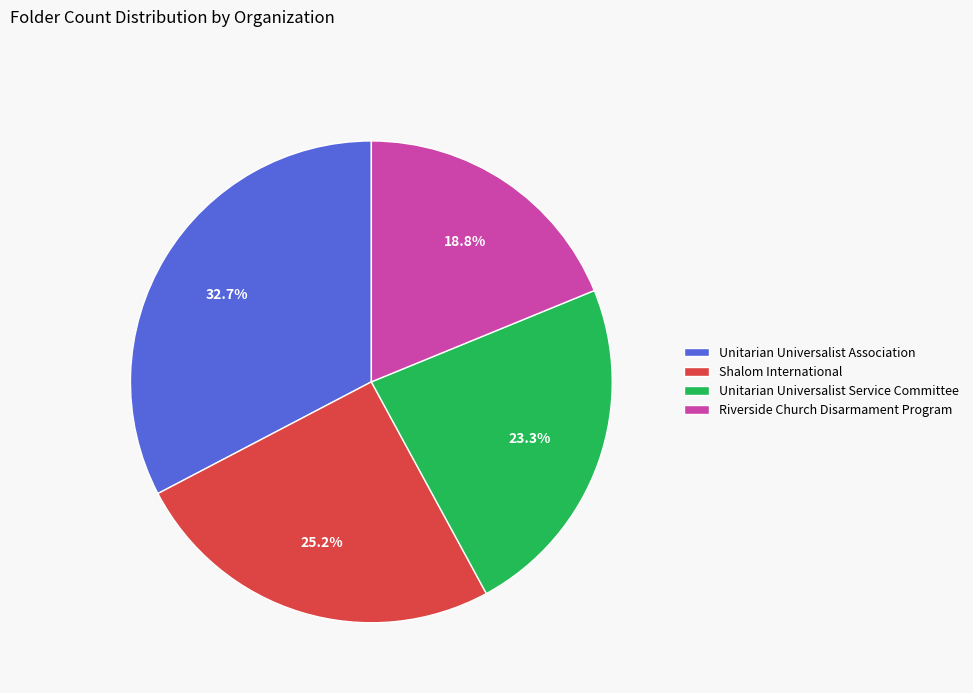

Do Shalom International and Riverside Church Disarmament Program together represent more than half of the pie?

No